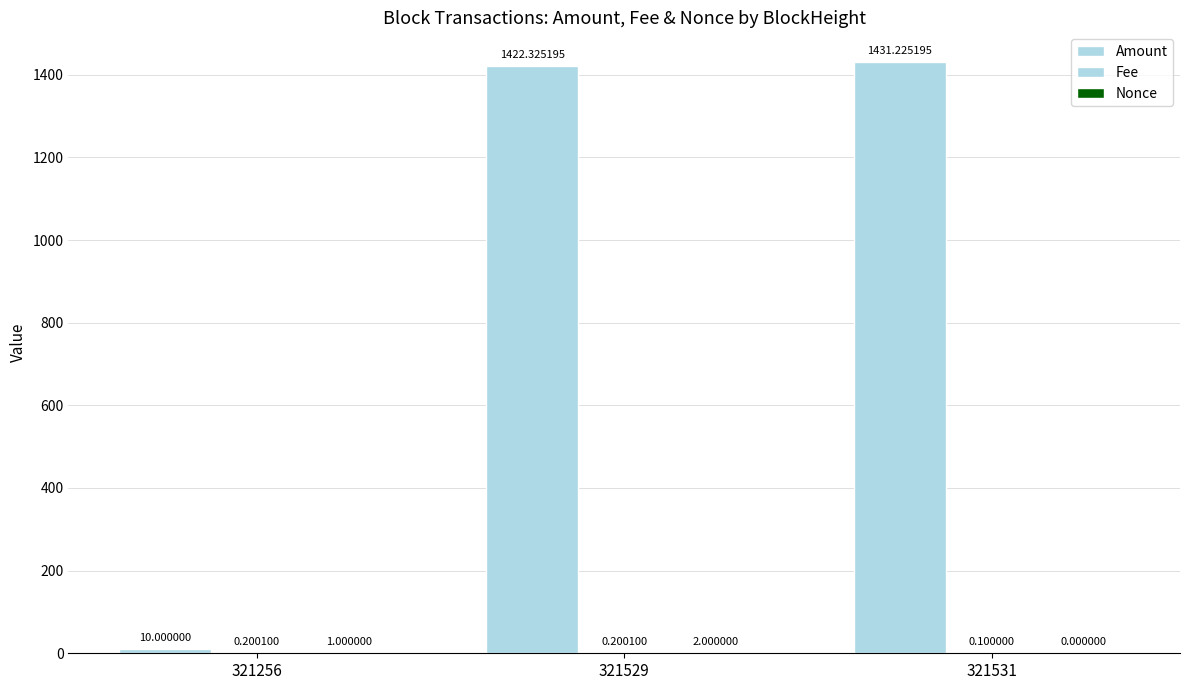

True or false: Fee has a value of 0.3 at 321256.

False